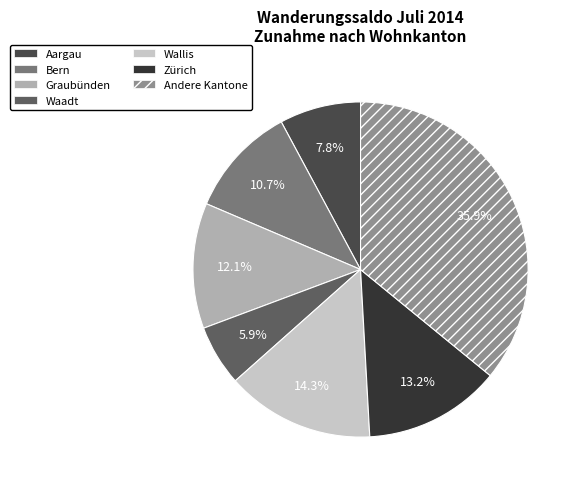

Is Wallis the majority of the pie?

No